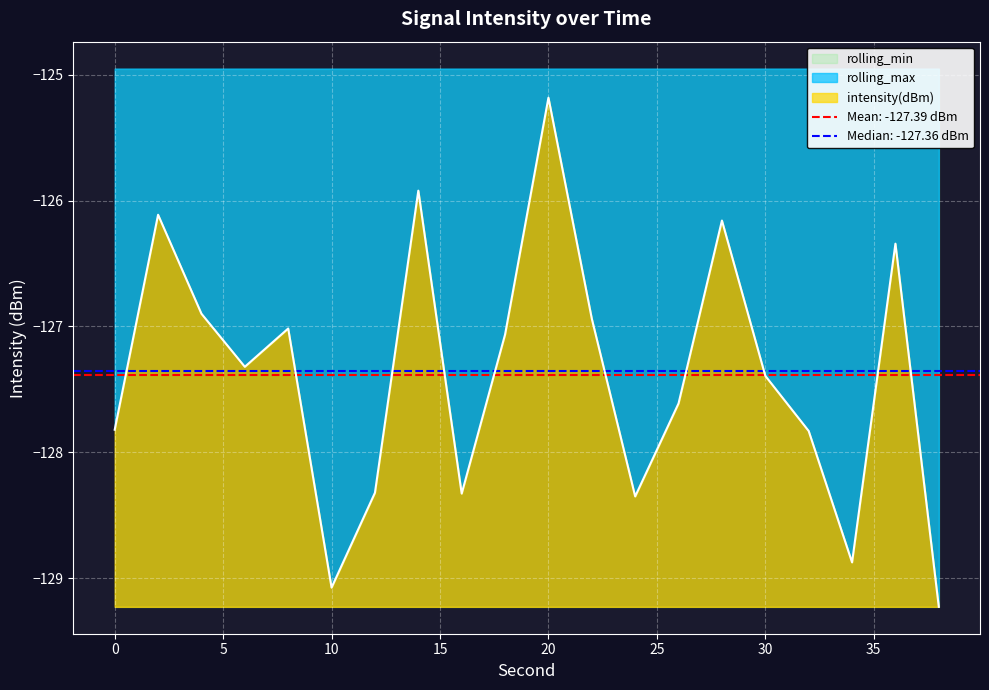

True or false: rolling_max and intensity(dBm) intersect in this chart.

False